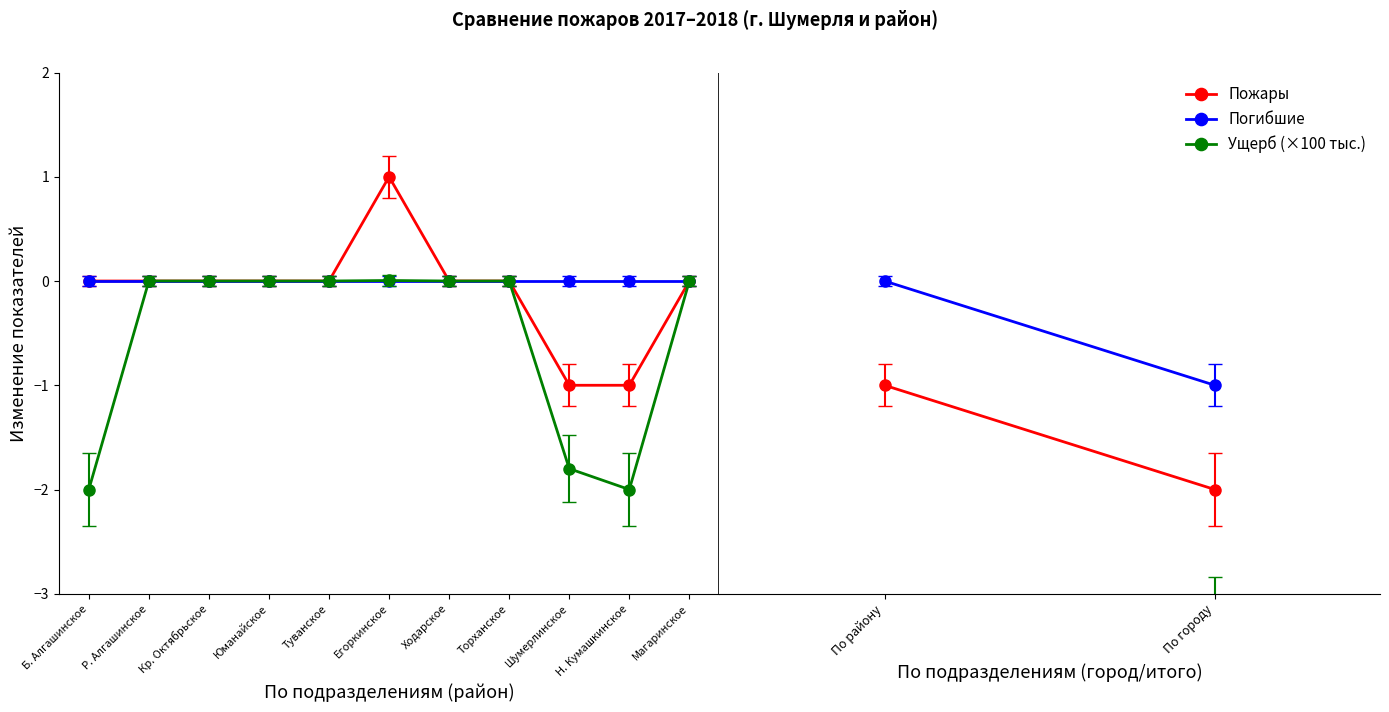

What is the total value across all series at Шумерлинское?

-2.8